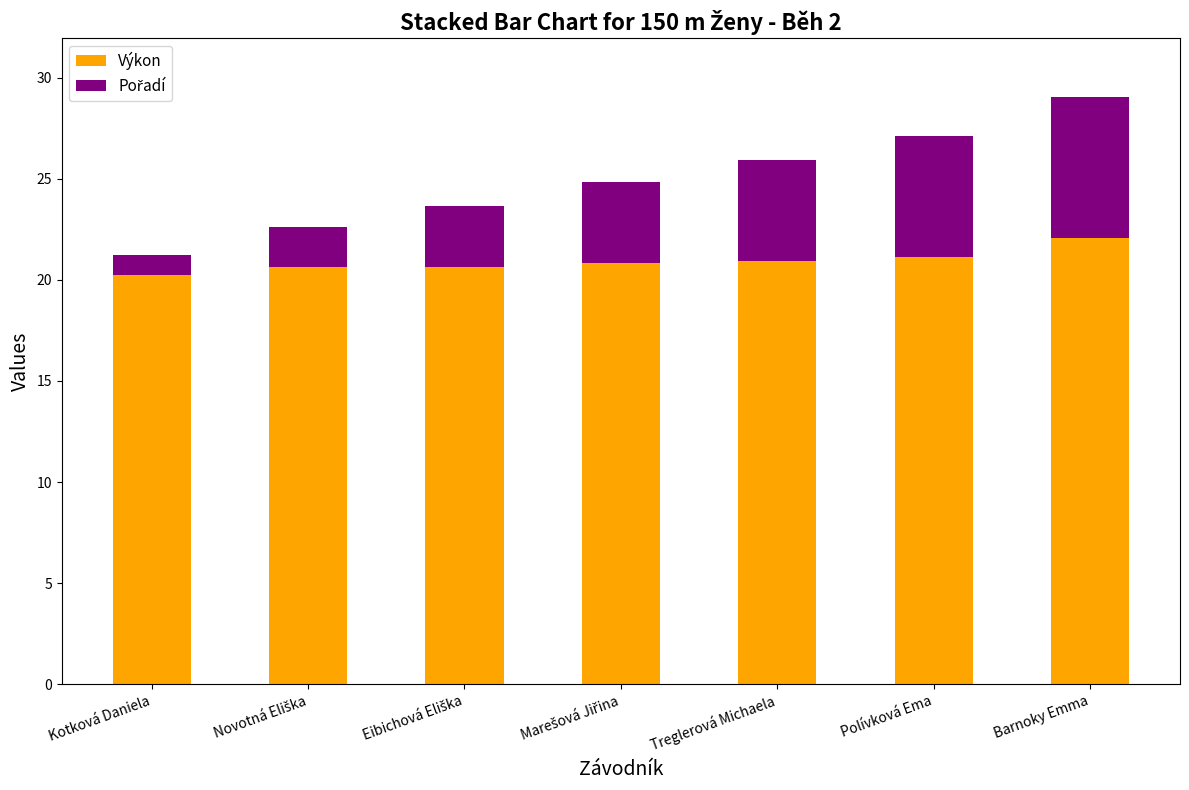

What is the total value across all series at Kotková Daniela?

21.2